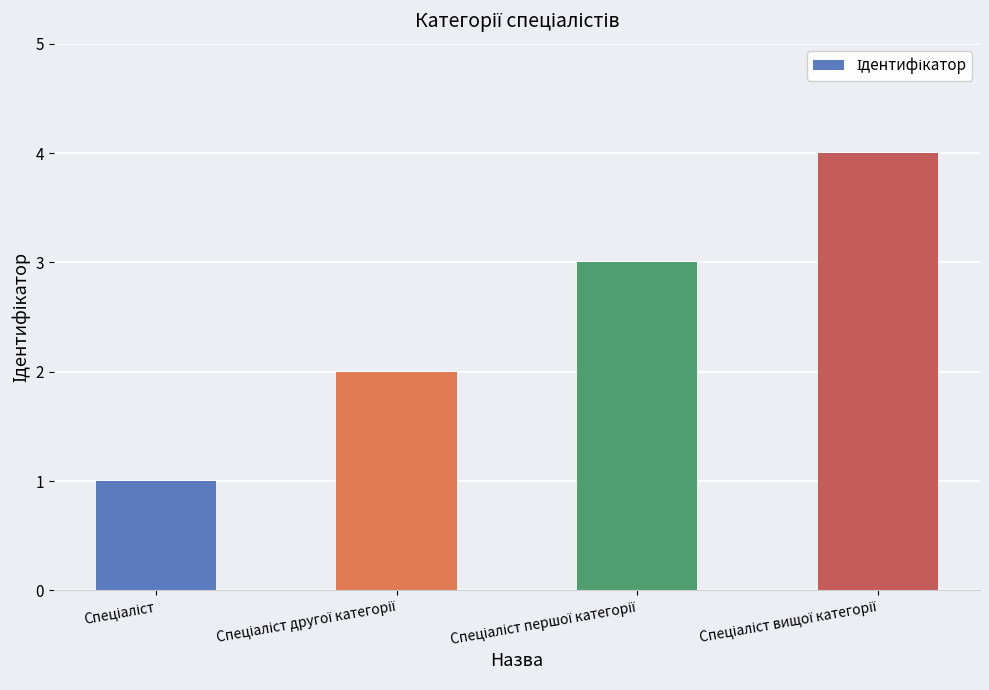

What is the difference between the maximum and minimum values?

3